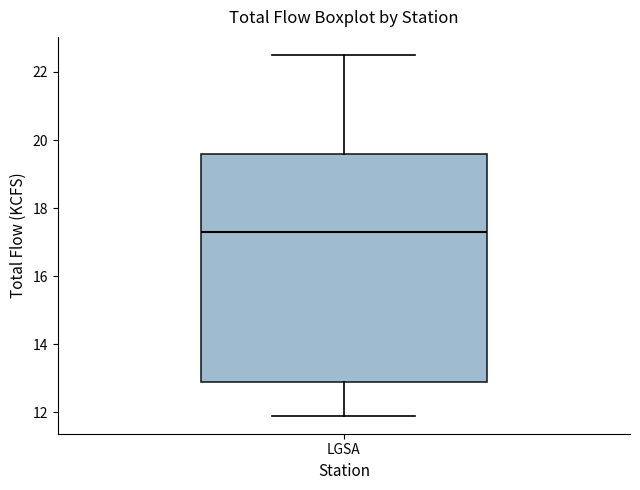

Read this box plot against the y-axis: the position of the median line, the range covered by the box, and the ends of both whiskers. The values are not printed on the chart, so give them approximately, as read against the axis.

median 17.4, box 13.0 to 19.6, whiskers 12.0 to 22.6